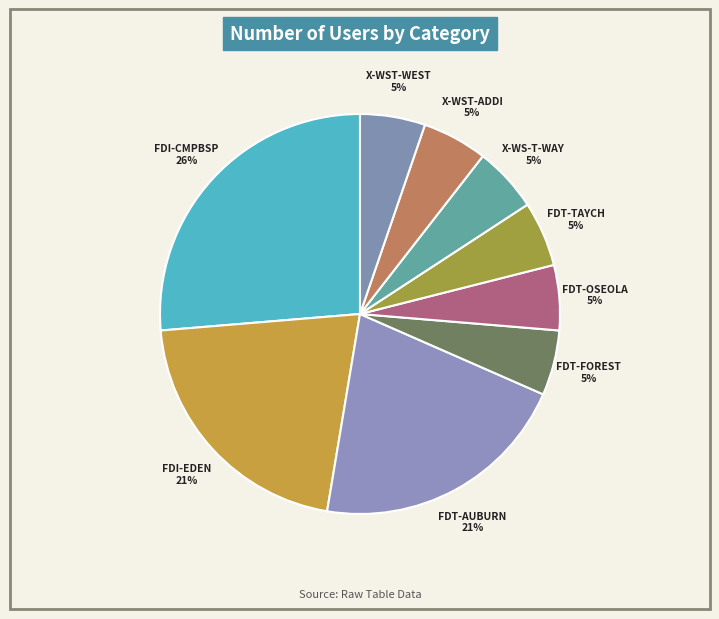

Which slice is the largest?

FDI-CMPBSP